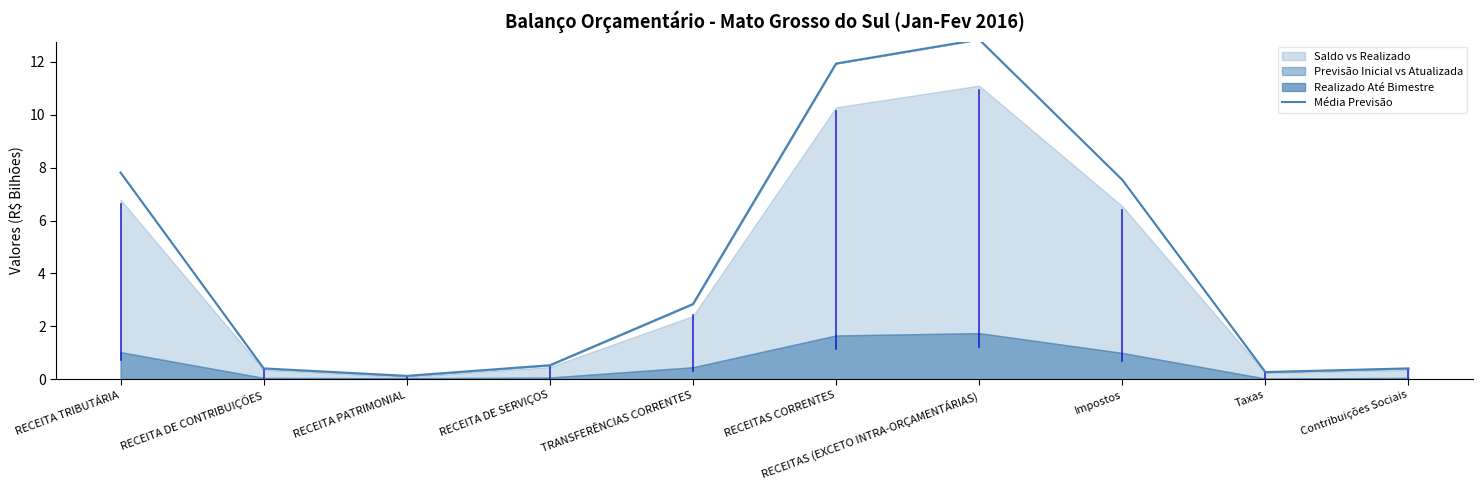

How many points are lower than both their immediate neighbors (excluding endpoints)?

2